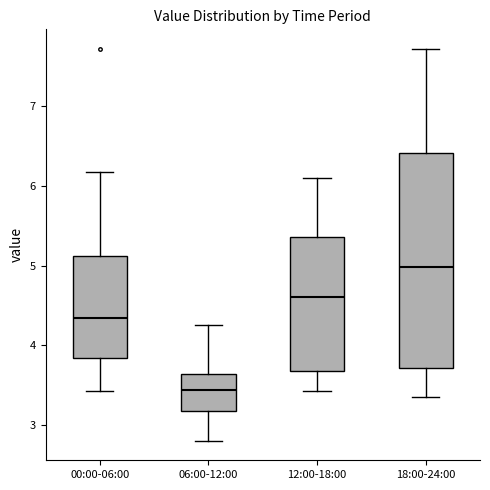

Which box has the highest median line?

18:00-24:00